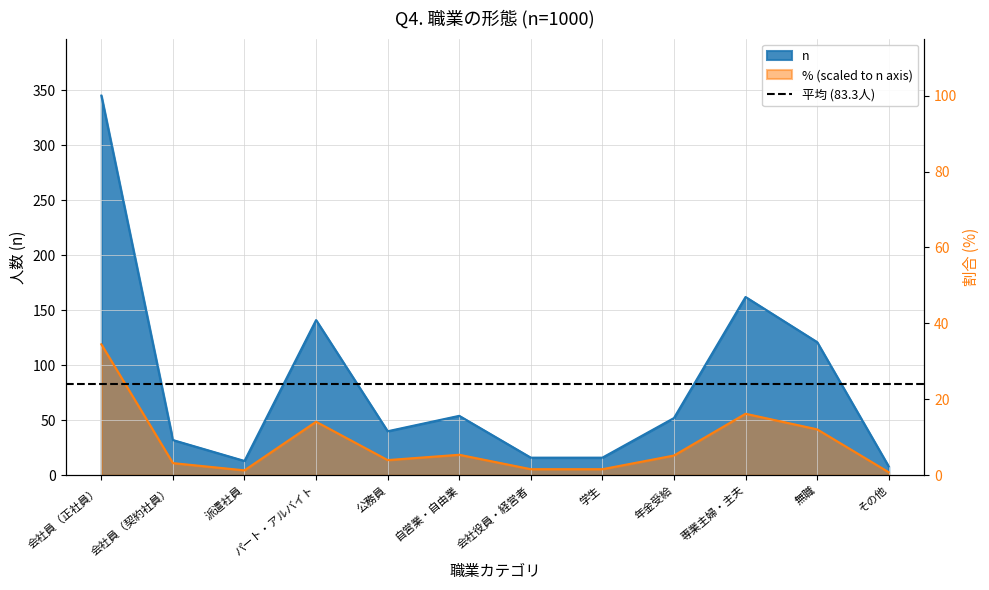

Which series has the largest range (max minus min)?

n